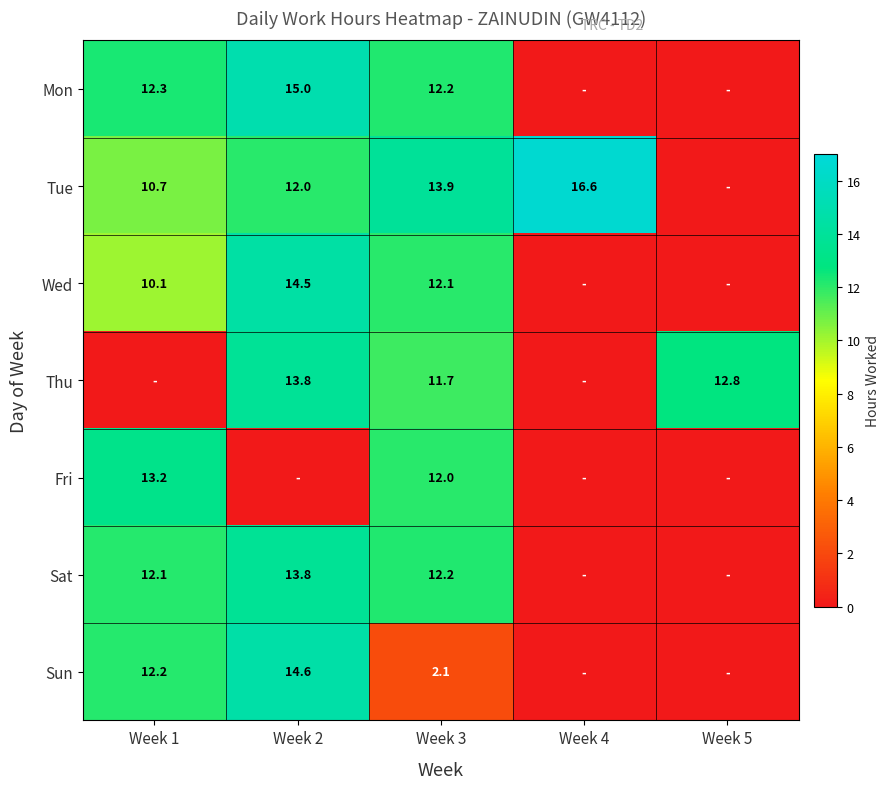

What is the difference between the Sun values at Week 1 and Week 2?

2.4